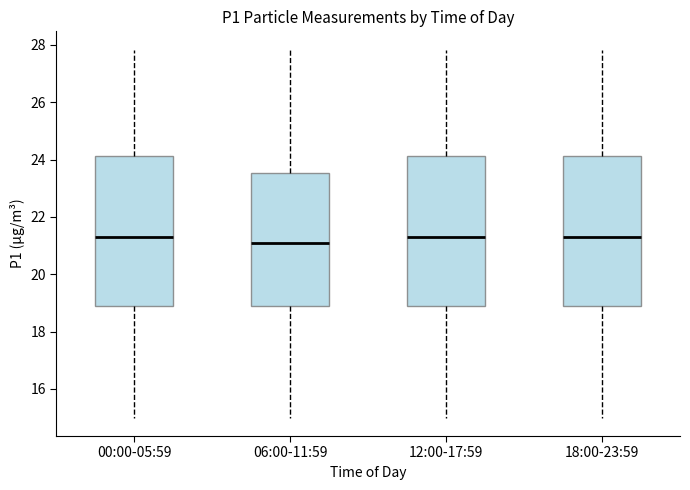

Reading left to right, read every box against the y-axis: the position of its median line, the range the box covers, and the ends of its whiskers. The values are not printed on the chart, so give them approximately, as read against the axis.

00:00-05:59: median 21.4, box 19.0 to 24.2, whiskers 15.0 to 27.8
06:00-11:59: median 21.0, box 18.8 to 23.6, whiskers 15.0 to 27.8
12:00-17:59: median 21.4, box 19.0 to 24.2, whiskers 15.0 to 27.8
18:00-23:59: median 21.4, box 19.0 to 24.2, whiskers 15.0 to 27.8